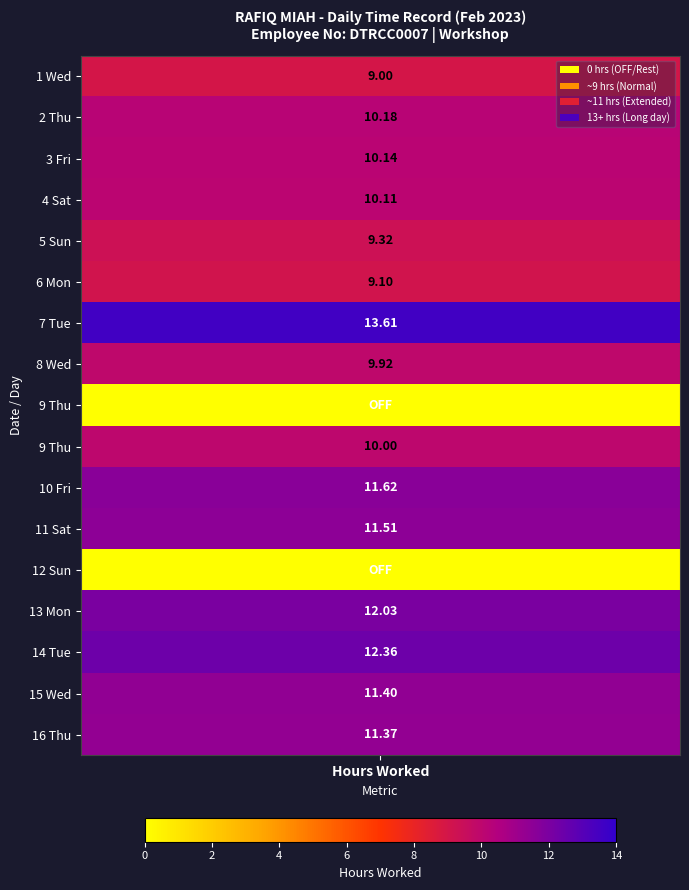

What is the total value across all series at 14?

24.7